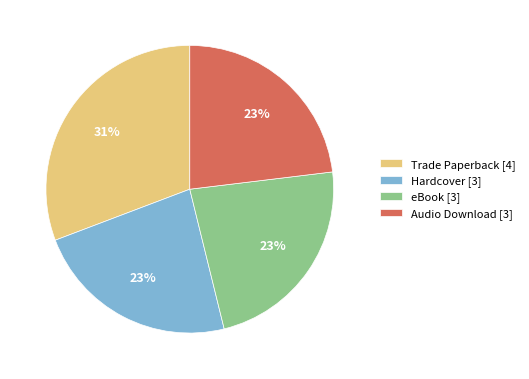

Combined, do Hardcover [3] and Audio Download [3] account for over 50%?

No